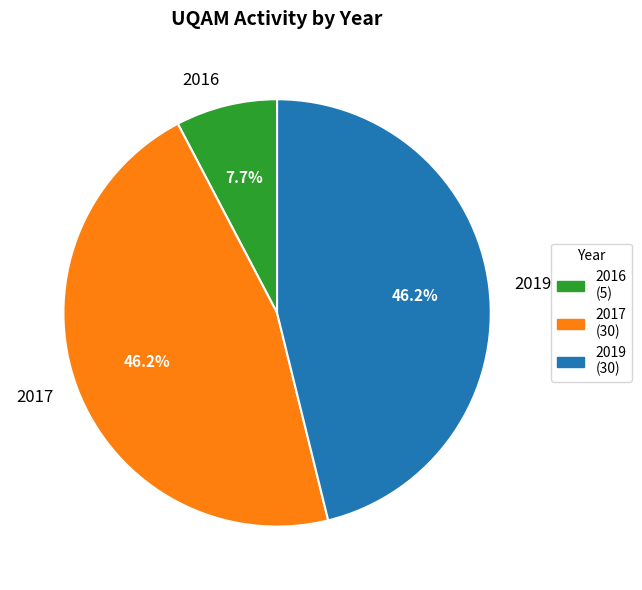

Is there a majority slice in this chart?

No